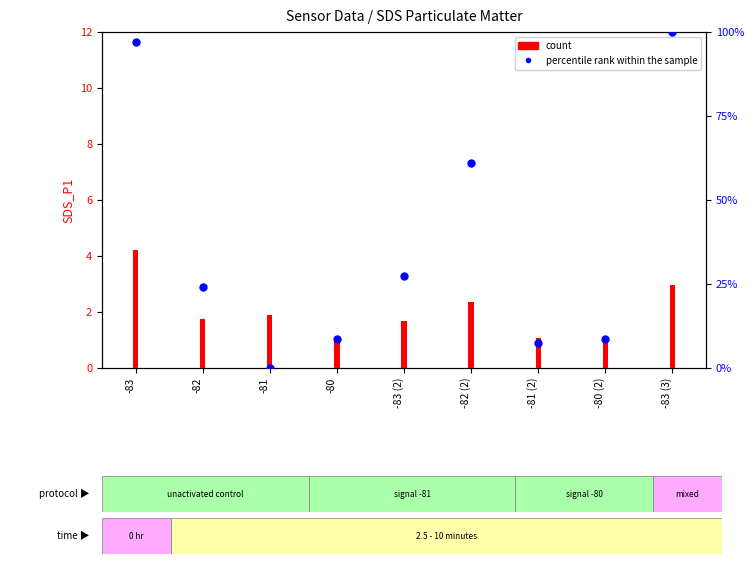

Approximately how many times larger is the value at -80 (2) compared to -83 (2)?

0.3